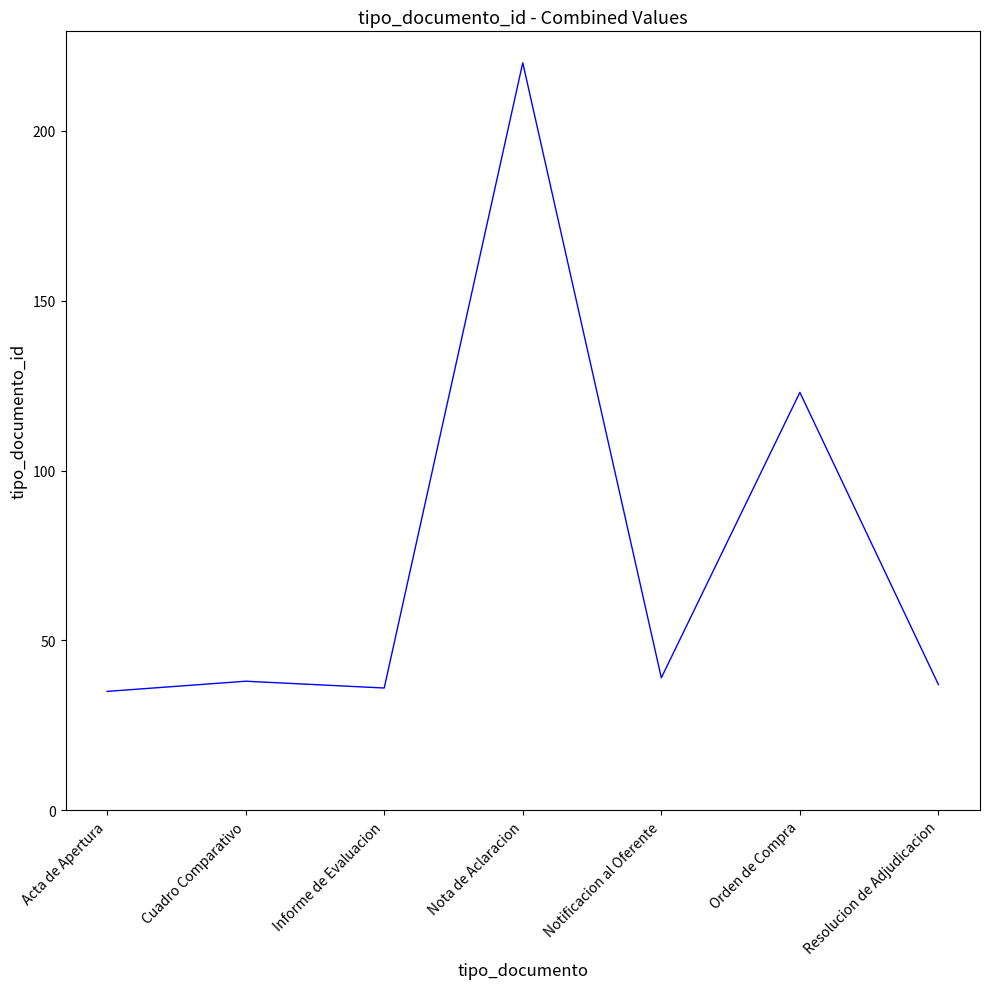

At which category does the data reach its first local peak?

Cuadro Comparativo